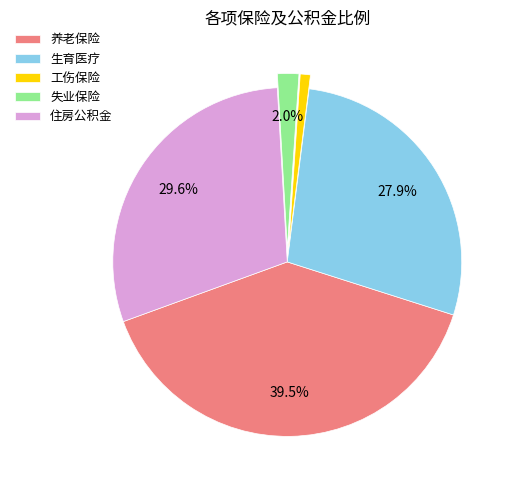

Does 住房公积金 account for over 50% of the chart?

No